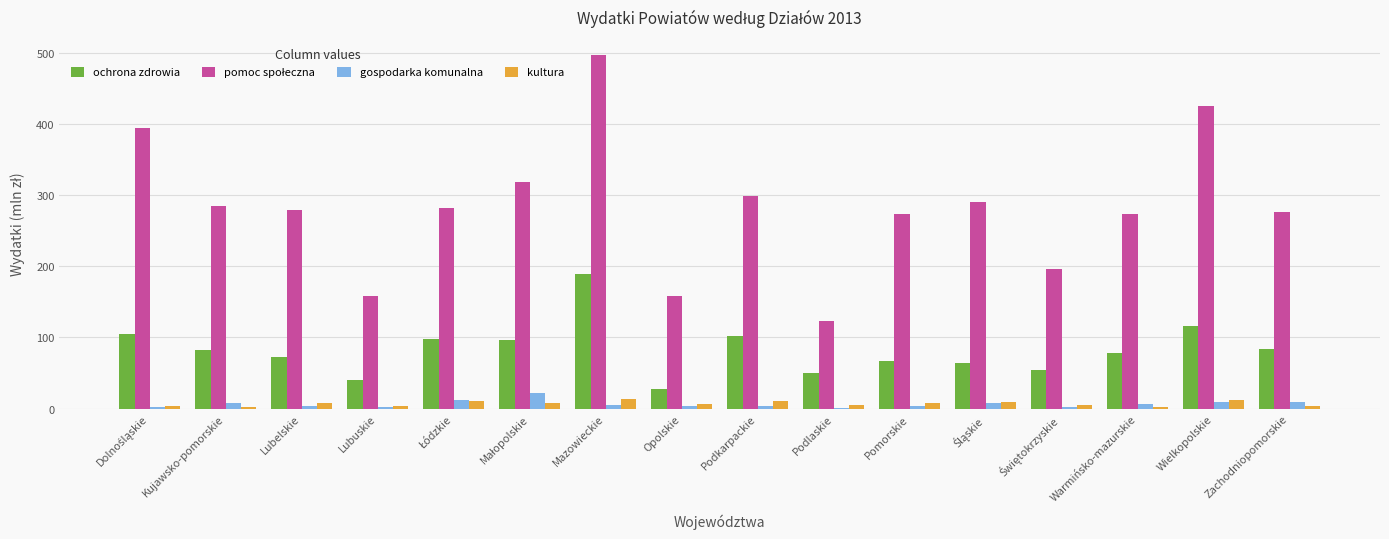

What is the sum of all gospodarka komunalna values?

101.0